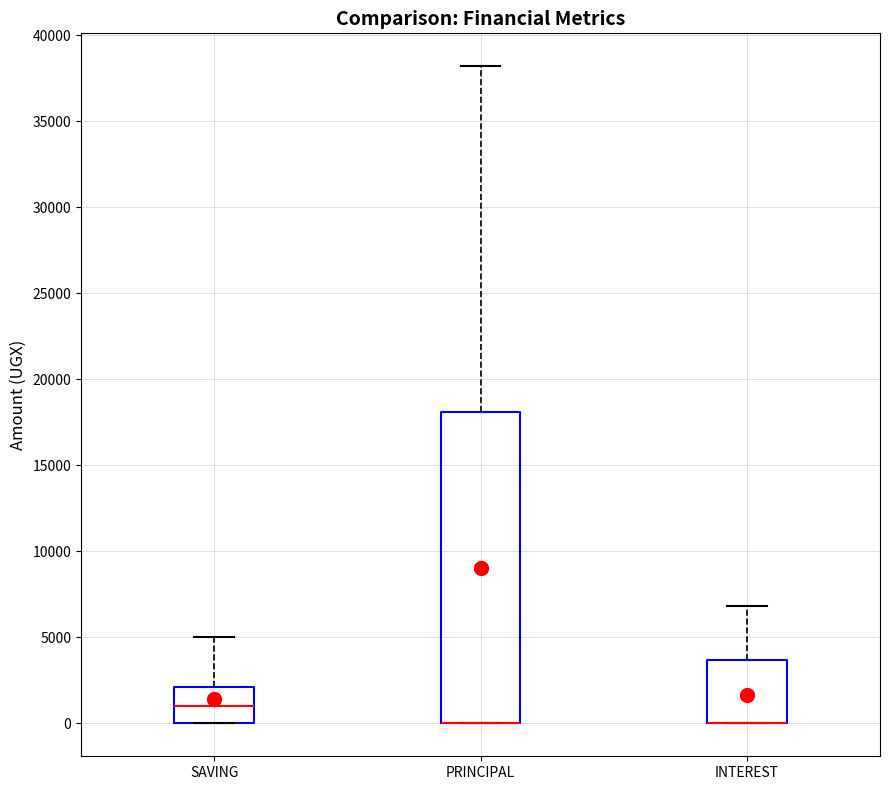

Reading left to right, read every box against the y-axis: the position of its median line, the range the box covers, and the ends of its whiskers. The values are not printed on the chart, so give them approximately, as read against the axis.

SAVING: median 1000, box 0 to 2000, whiskers 0 to 5000
PRINCIPAL: median 0 (drawn on the box's lower edge), box 0 to 18000, whiskers 0 to 38000
INTEREST: median 0 (drawn on the box's lower edge), box 0 to 3500, whiskers 0 to 7000